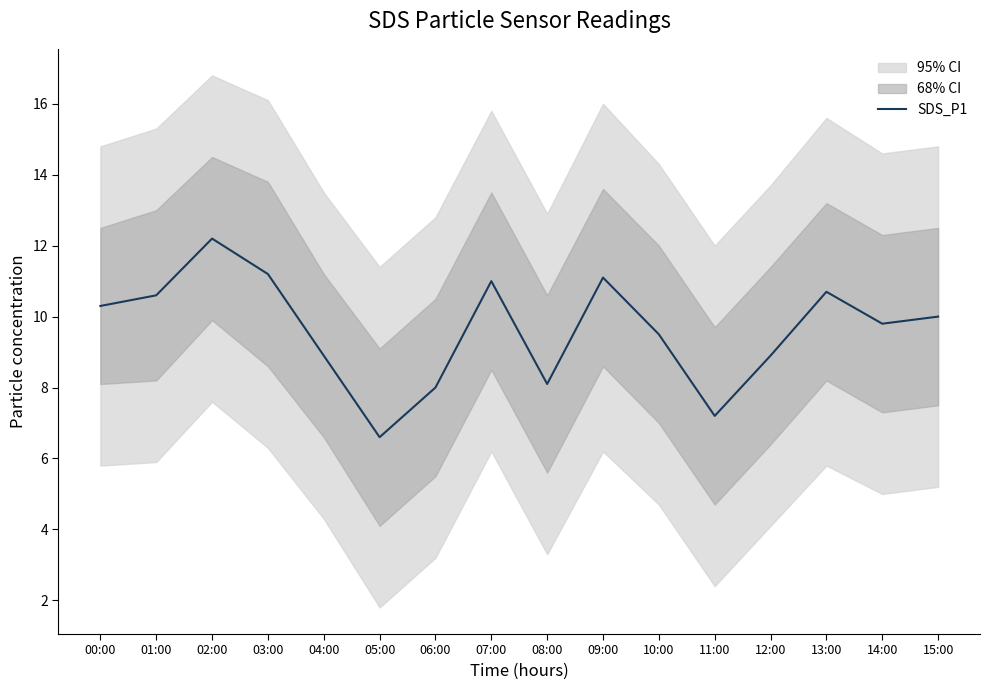

List the labels in order of value, smallest first.

05:00, 11:00, 06:00, 08:00, 04:00, 12:00, 10:00, 14:00, 15:00, 00:00, 01:00, 13:00, 07:00, 09:00, 03:00, 02:00